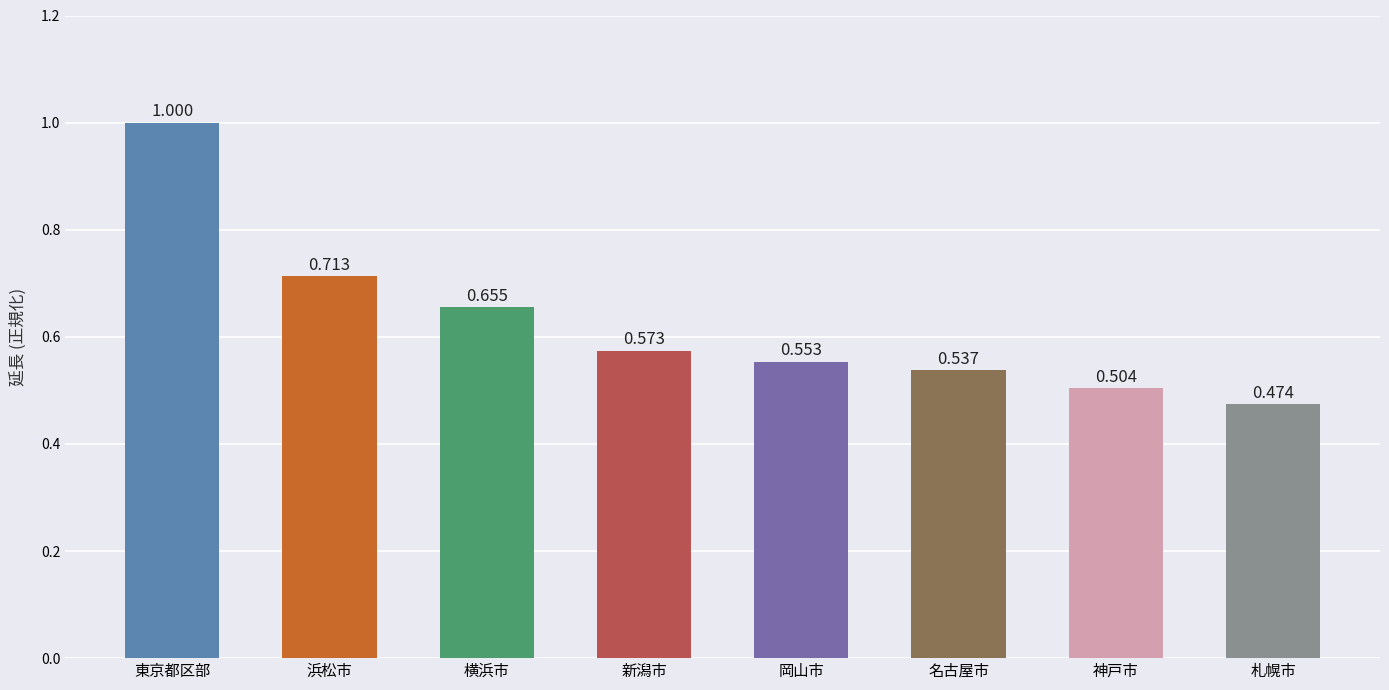

Rank the categories by value from lowest to highest.

札幌市, 神戸市, 名古屋市, 岡山市, 新潟市, 横浜市, 浜松市, 東京都区部